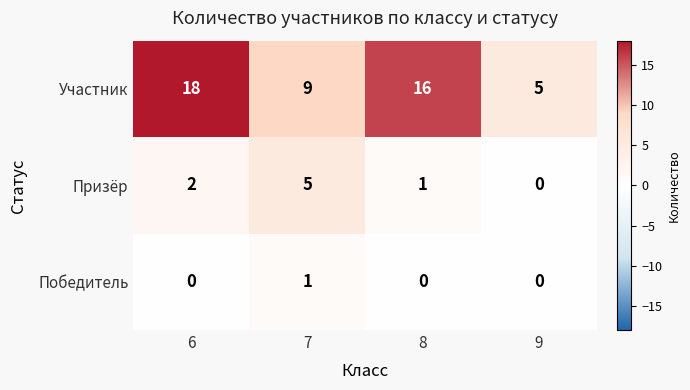

At which category is the sum across all series the highest?

6